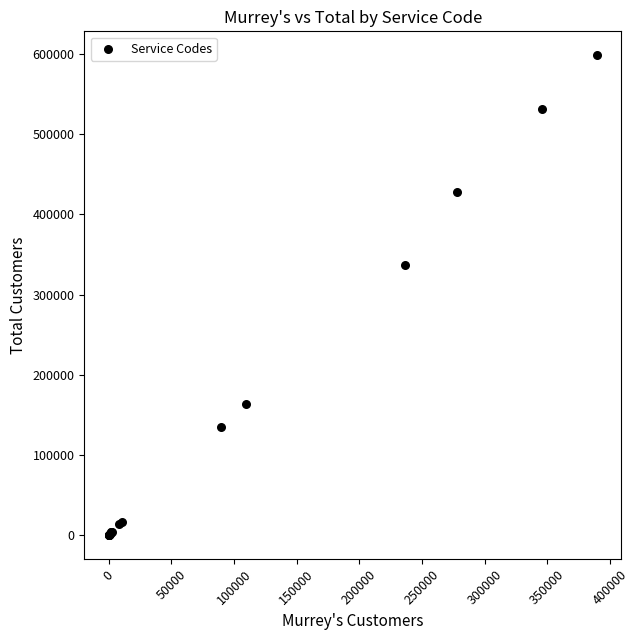

What Y value in the scatter plot is closest to 299382?

337381.3